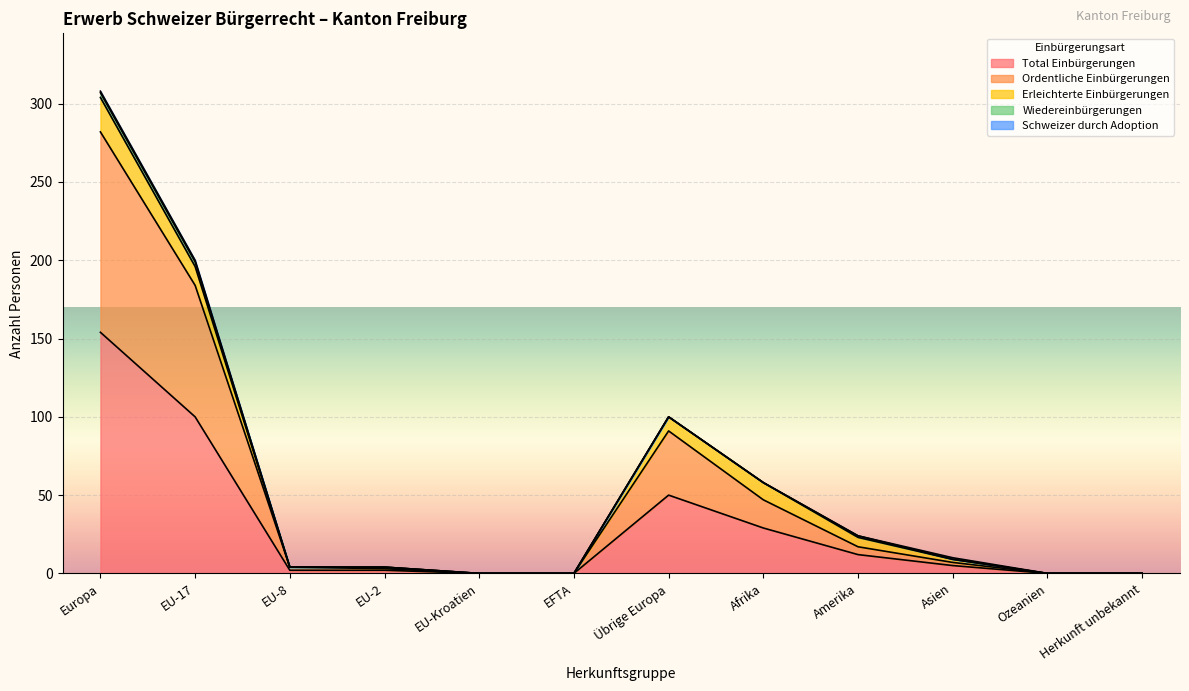

At how many categories does at least one series exceed 88?

2